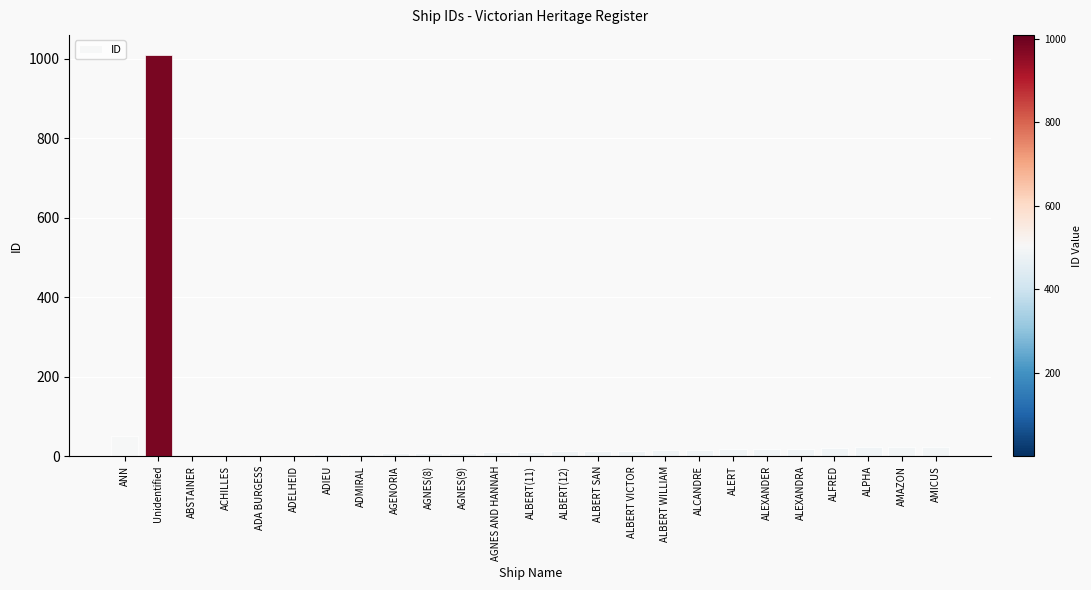

Where is the data nearest to the value 505?

ANN